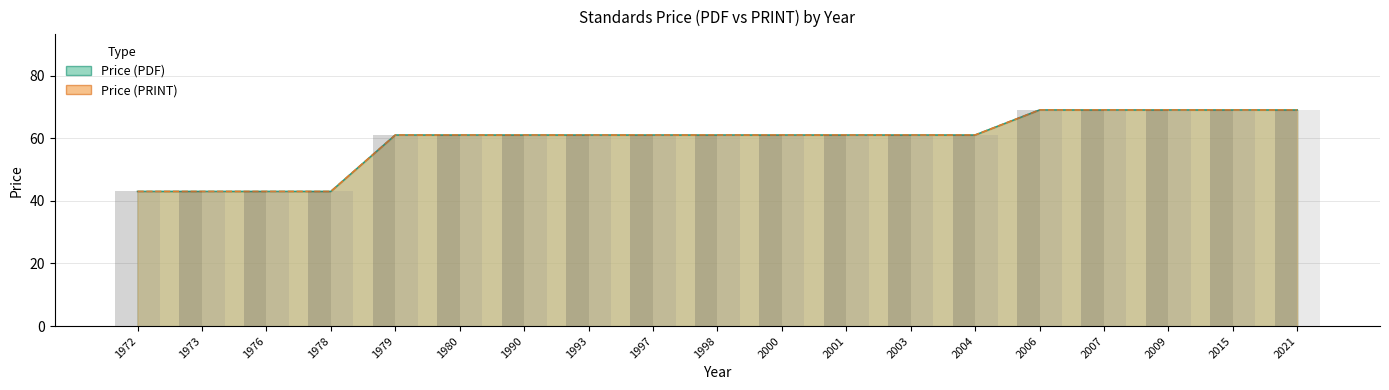

Where is Price (PRINT) nearest to the value 56?

1979